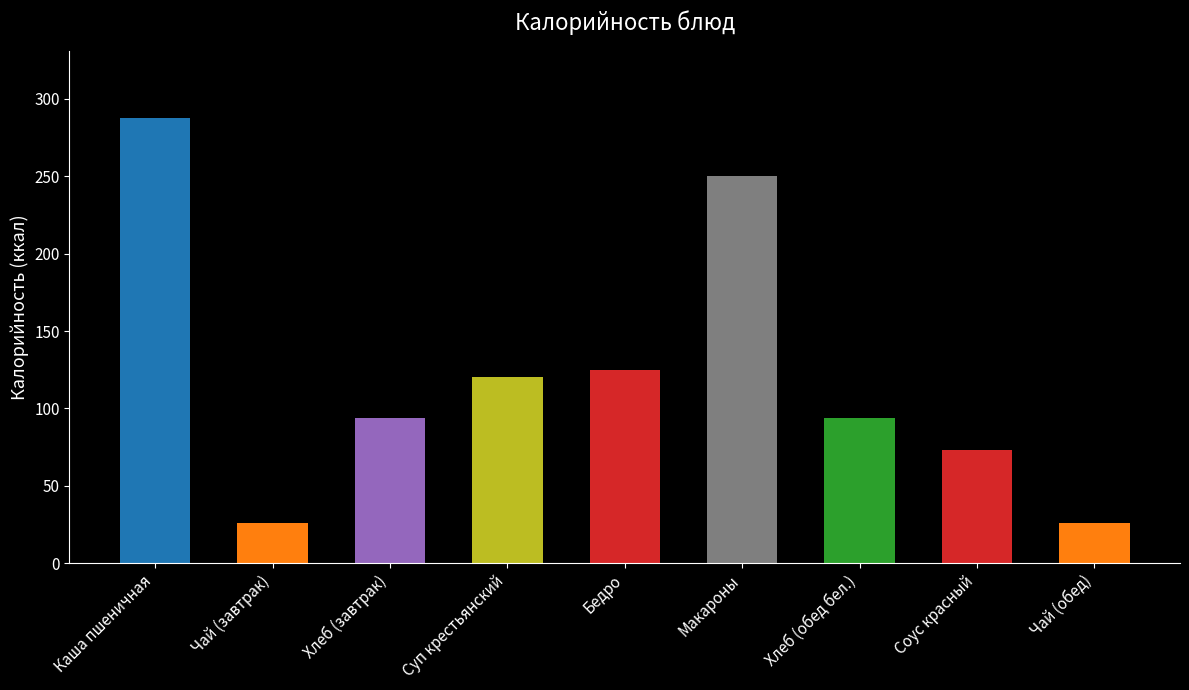

What is the sum of the values at Хлеб (обед бел.) and Чай (обед)?

120